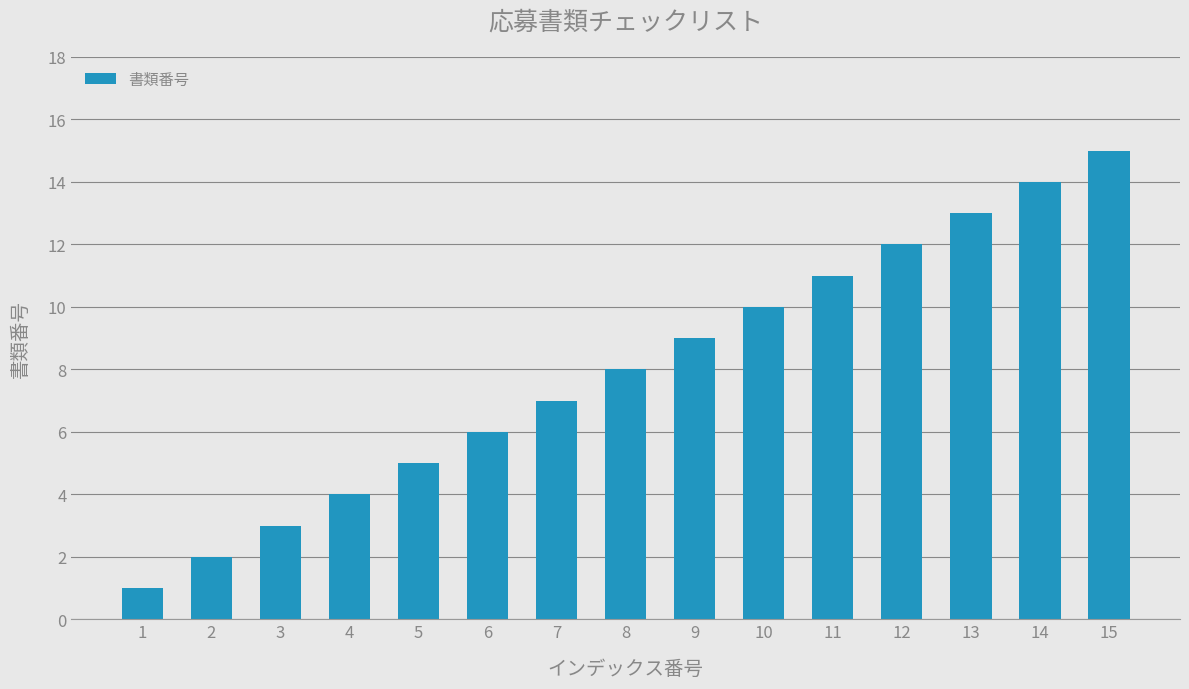

What is the difference between the second highest and second lowest values?

12